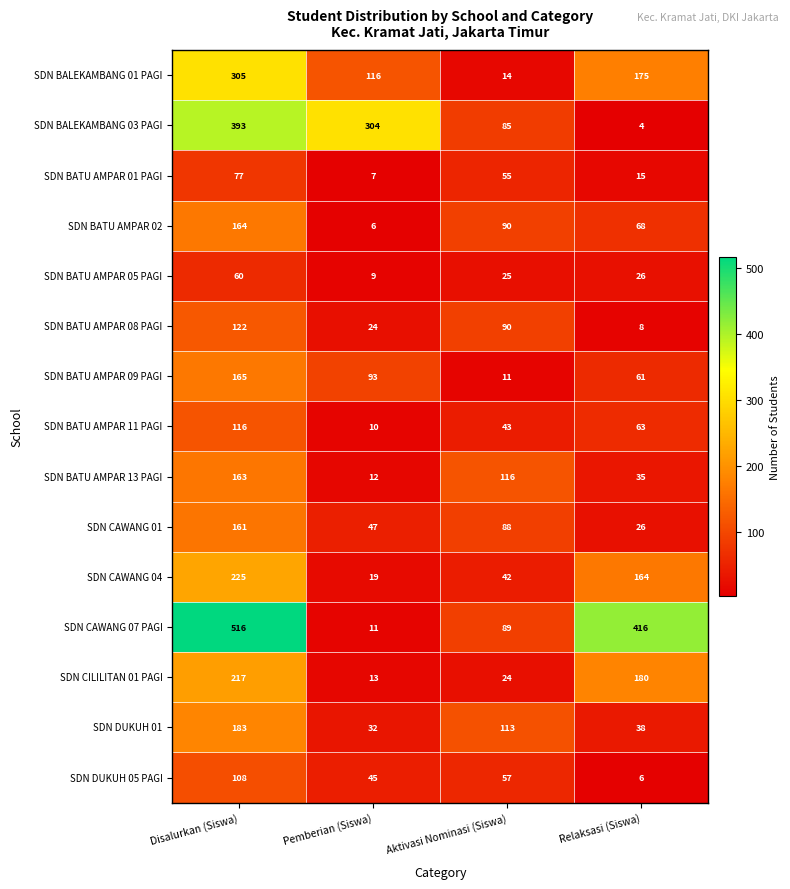

At which label does SDN BATU AMPAR 13 PAGI first exceed 116?

Disalurkan (Siswa)